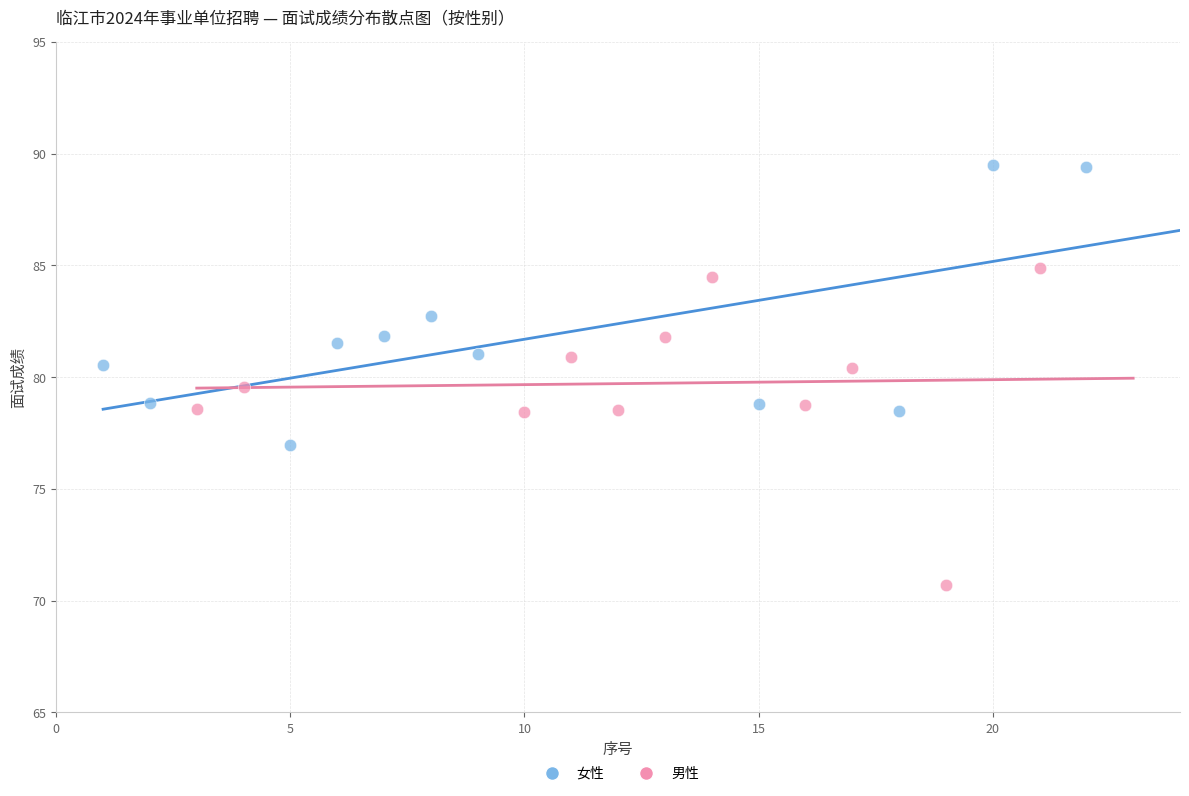

Which series contains the lowest Y value?

男性